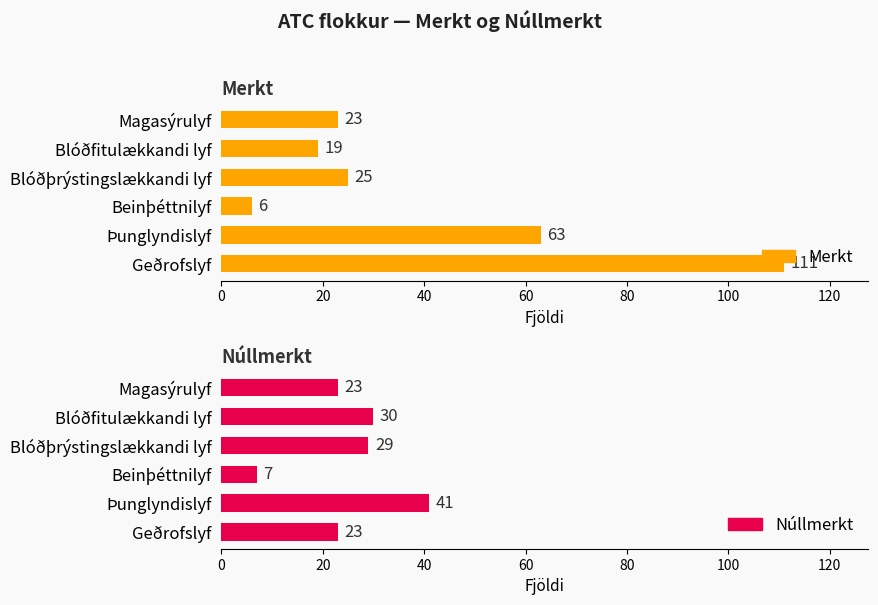

Rank the series at Beinþéttnilyf from highest to lowest value.

Núllmerkt, Merkt